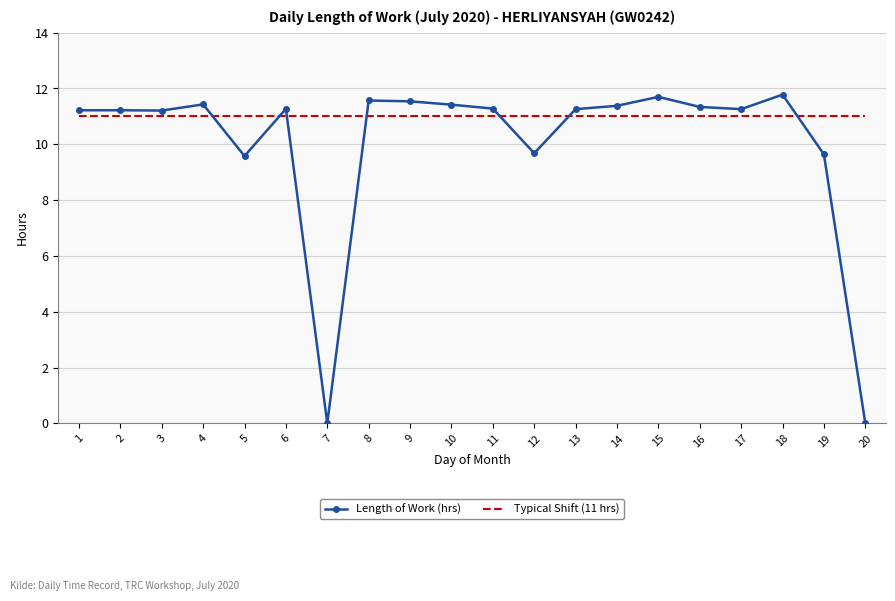

Is it true that Length of Work (hrs) equals 11.4 at 10?

True